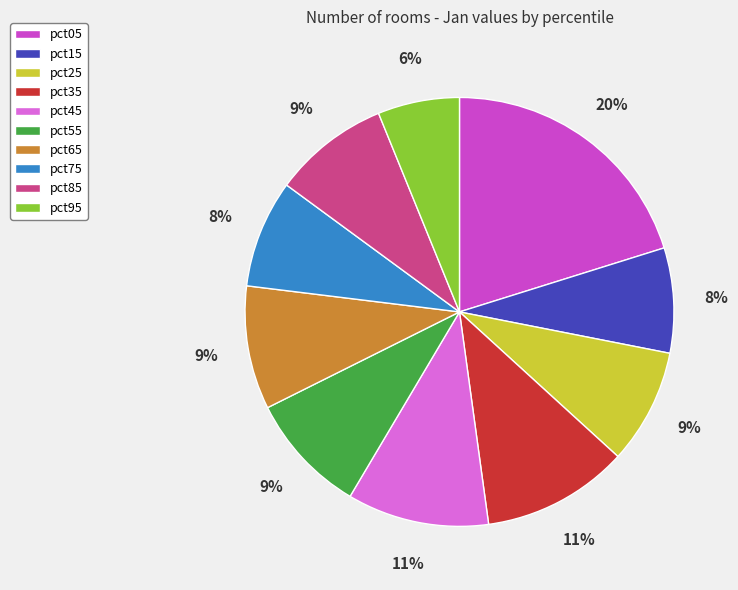

Between pct85 and pct45, which is larger?

pct45